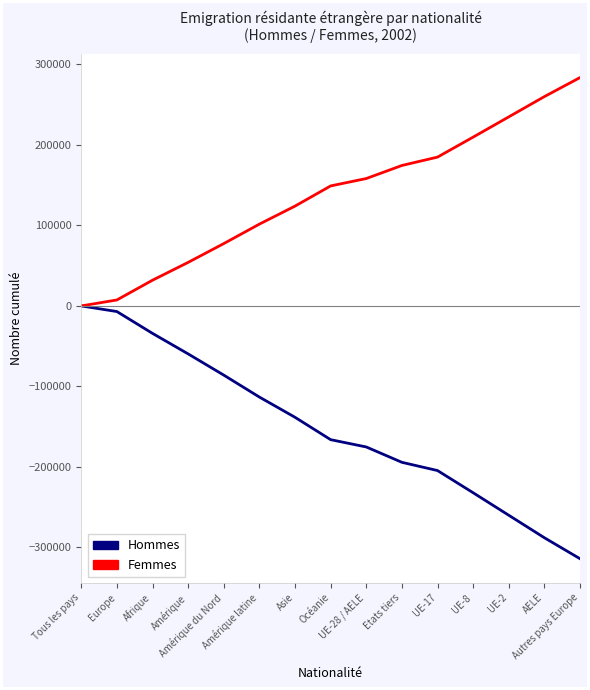

What are all the series names shown in the legend?

Hommes, Femmes